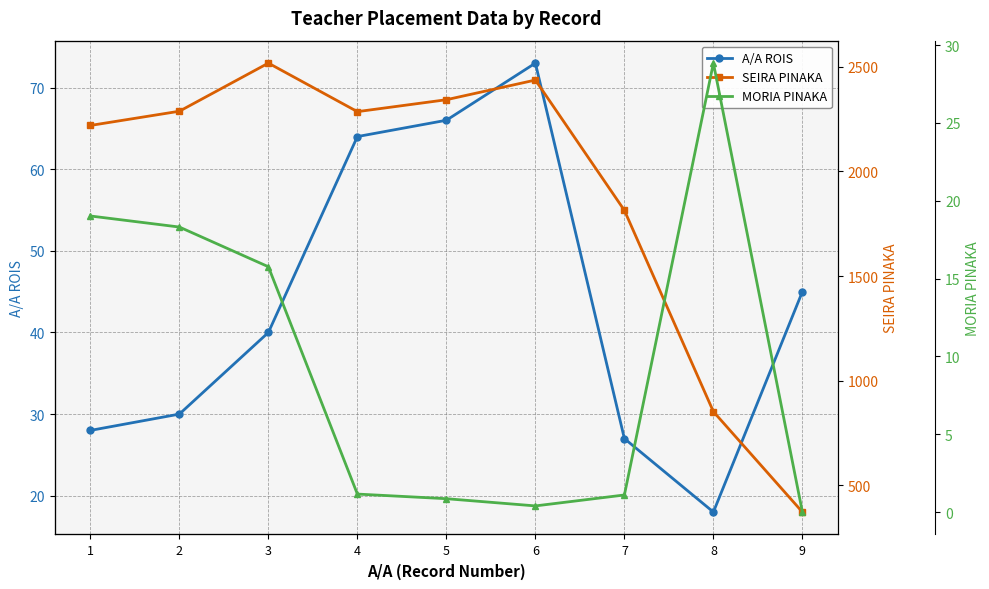

True or false: MORIA PINAKA and SEIRA PINAKA intersect in this chart.

False